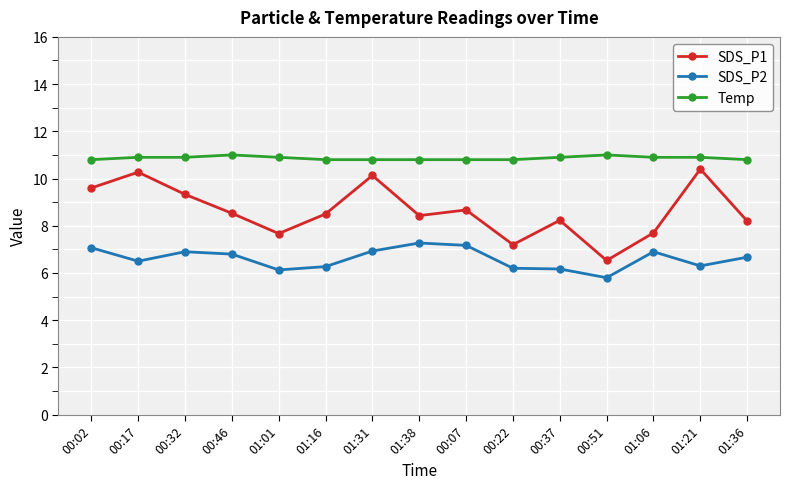

Which series has the widest spread of values?

SDS_P1